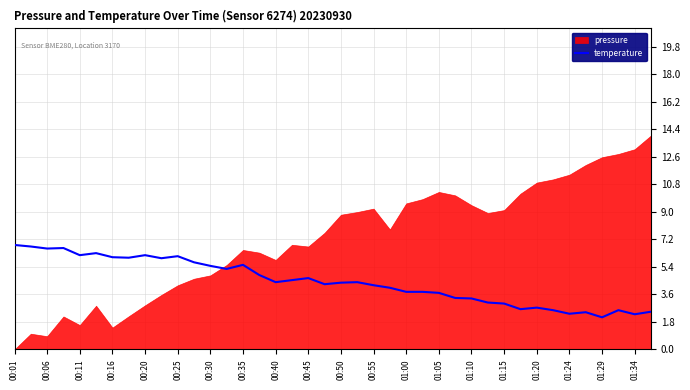

What is the highest value of the temperature series?

6.8